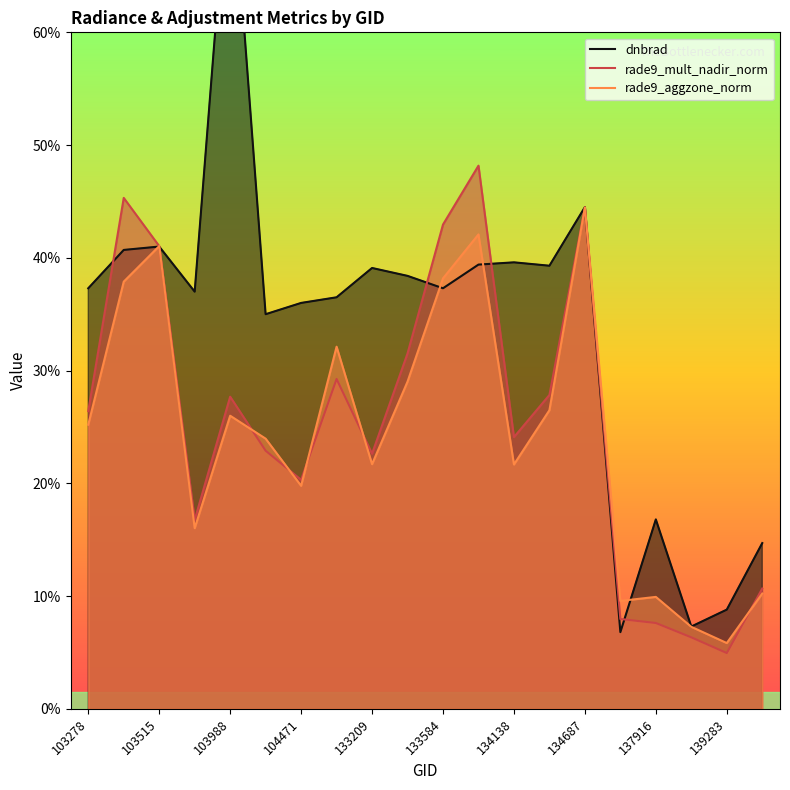

Which series has the widest spread of values?

dnbrad